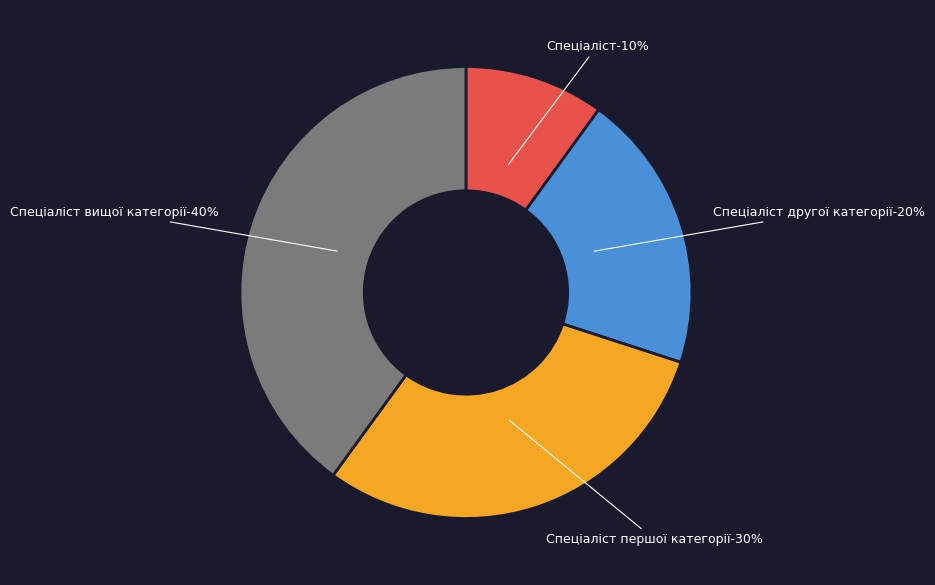

What percentage is the Спеціаліст вищої категорії slice, to the nearest percent?

40%